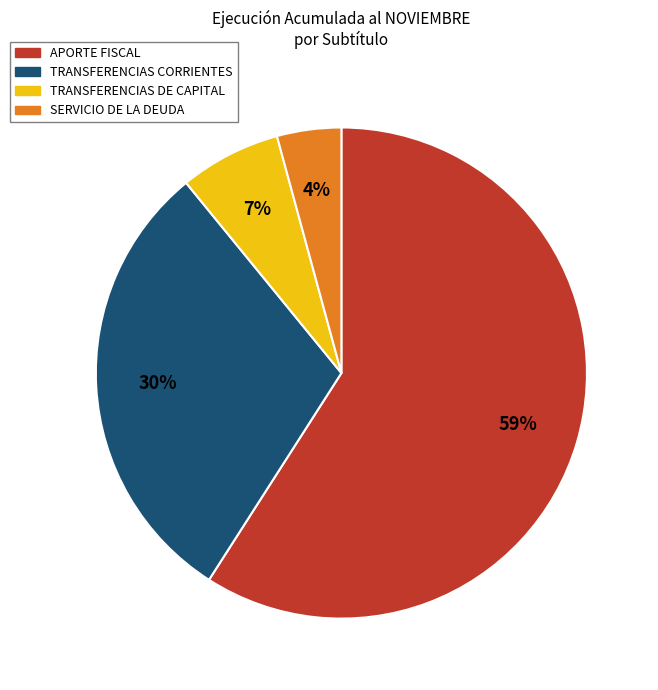

Is there any slice that represents more than half of the pie?

Yes